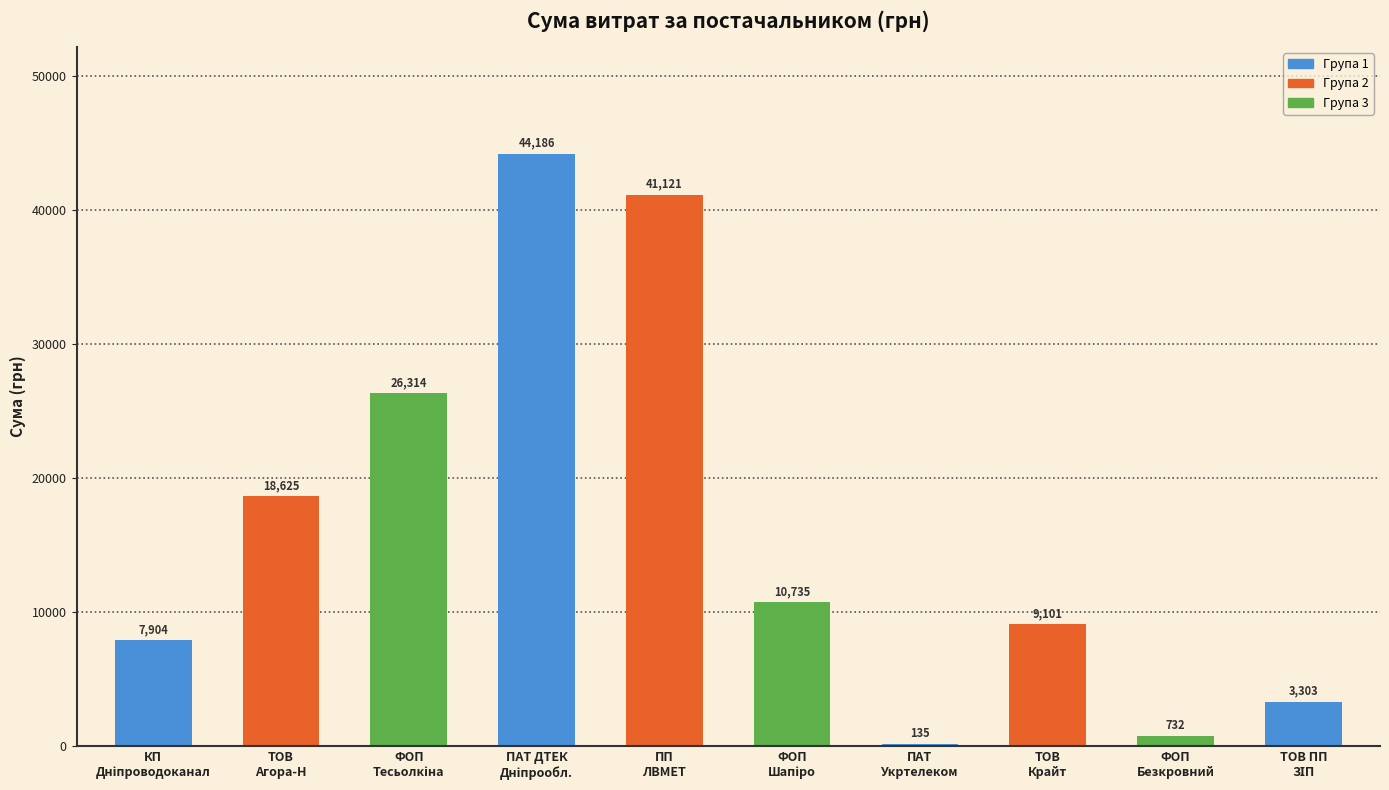

What is the sum of all values?

162155.6